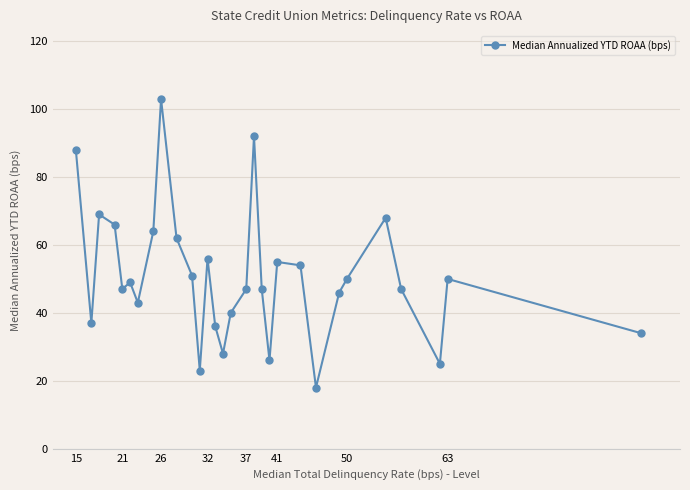

What is the sum of all values?

1521